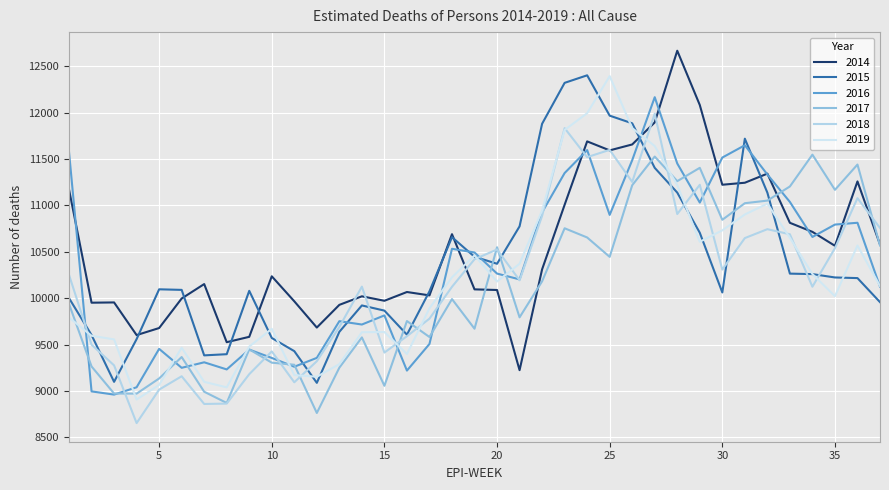

How many distinct data groups are displayed?

6